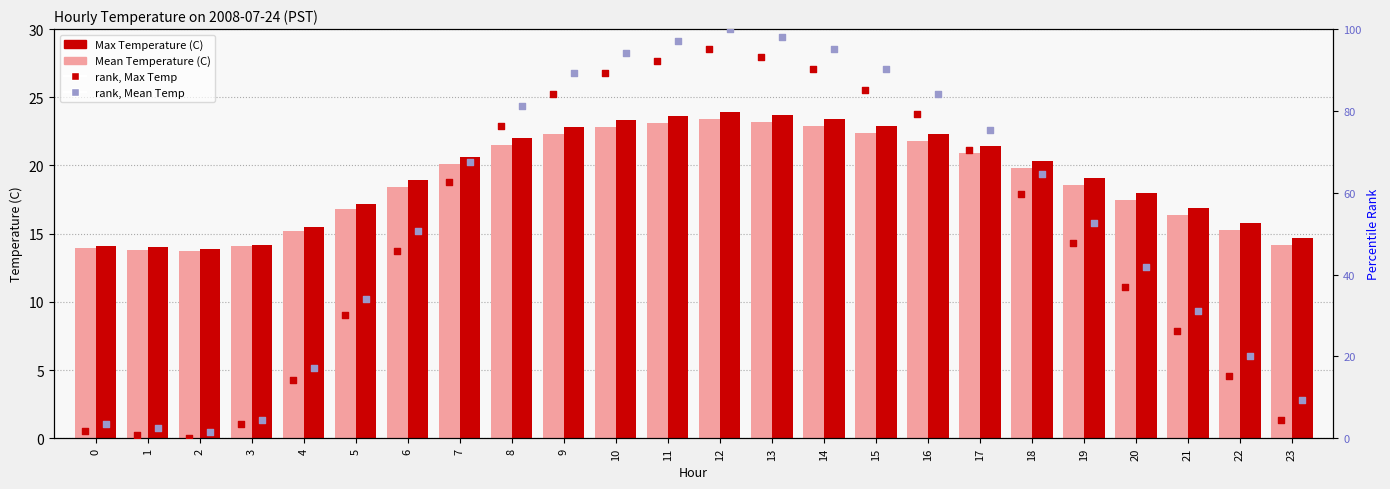

What are all the series names shown in the legend?

Mean Temperature (C), Max Temperature (C), rank, Mean Temp, rank, Max Temp